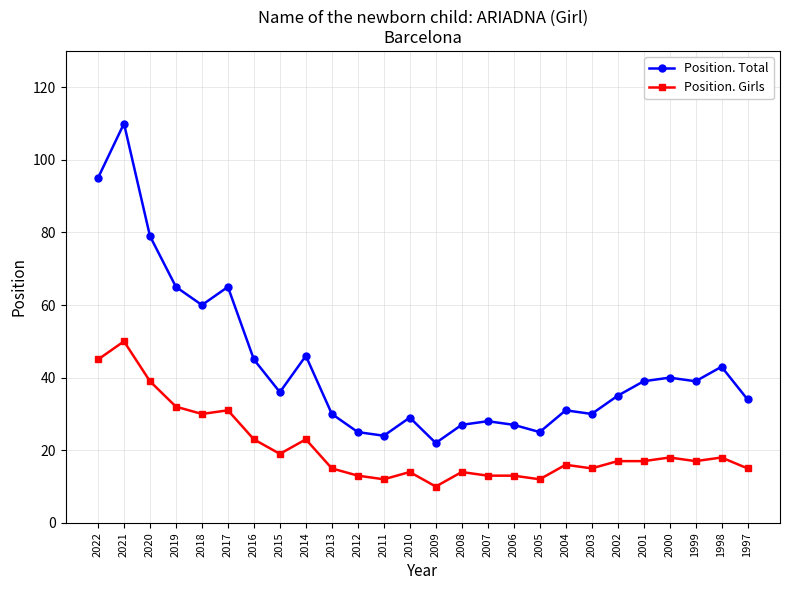

Read the Position. Girls value at 1999.

17